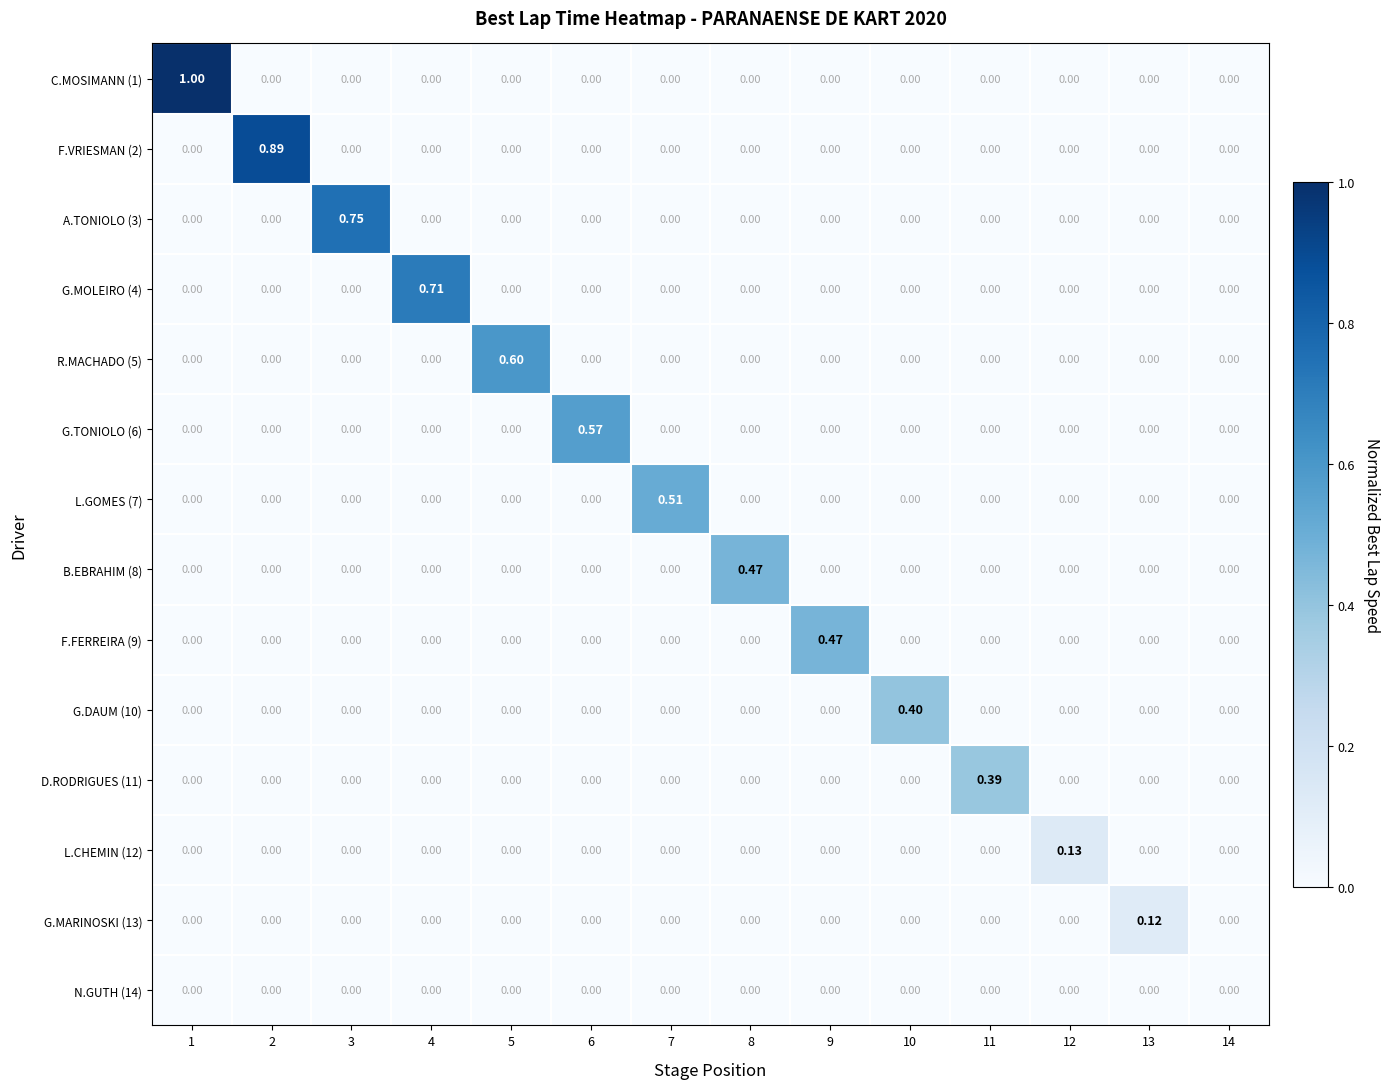

At how many categories does at least one series exceed 0?

13